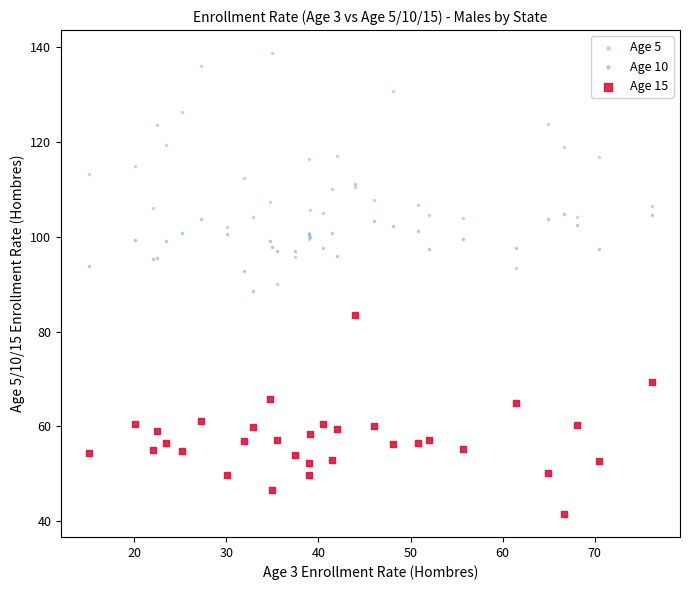

Which series has the widest spread of Y values?

Age 5